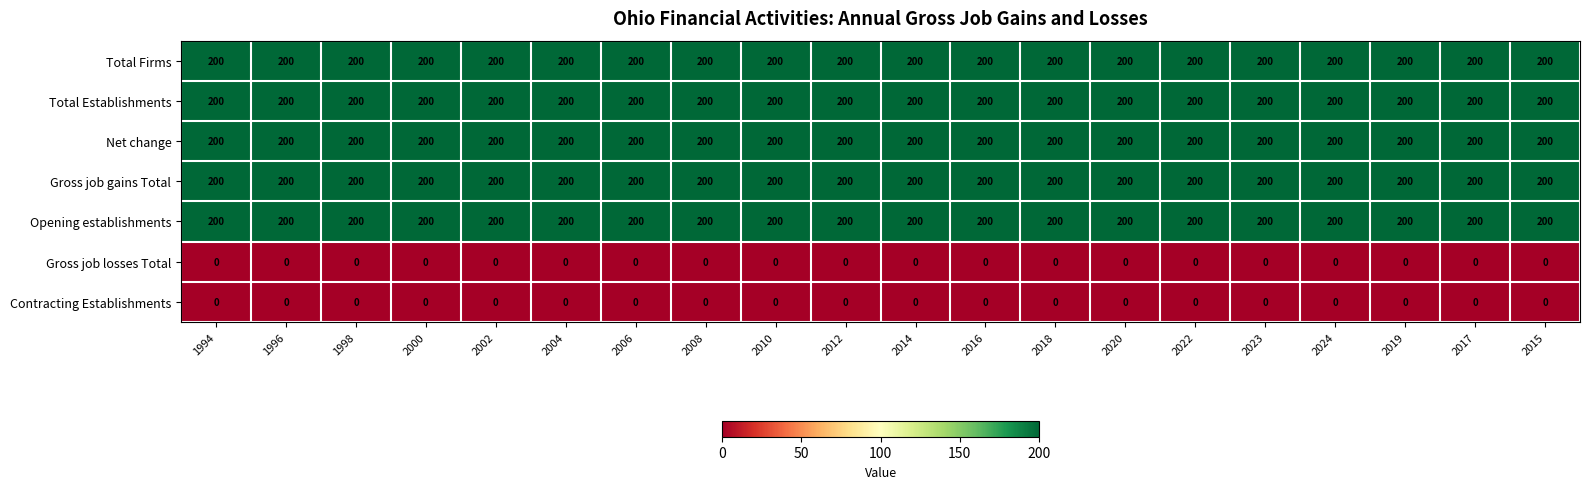

What is the total value across all series at 2015?

1000